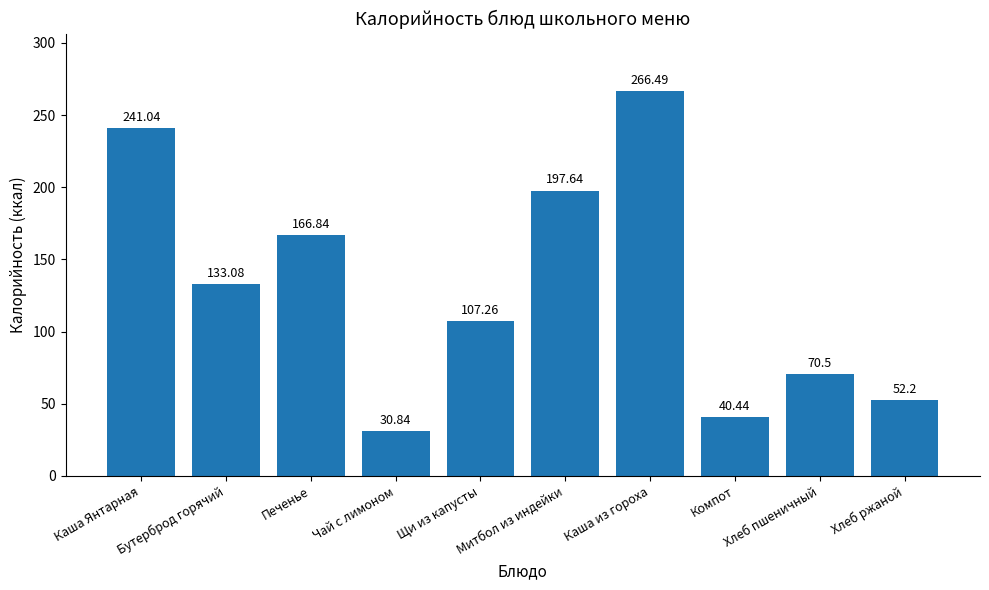

What is the greatest value displayed?

266.5